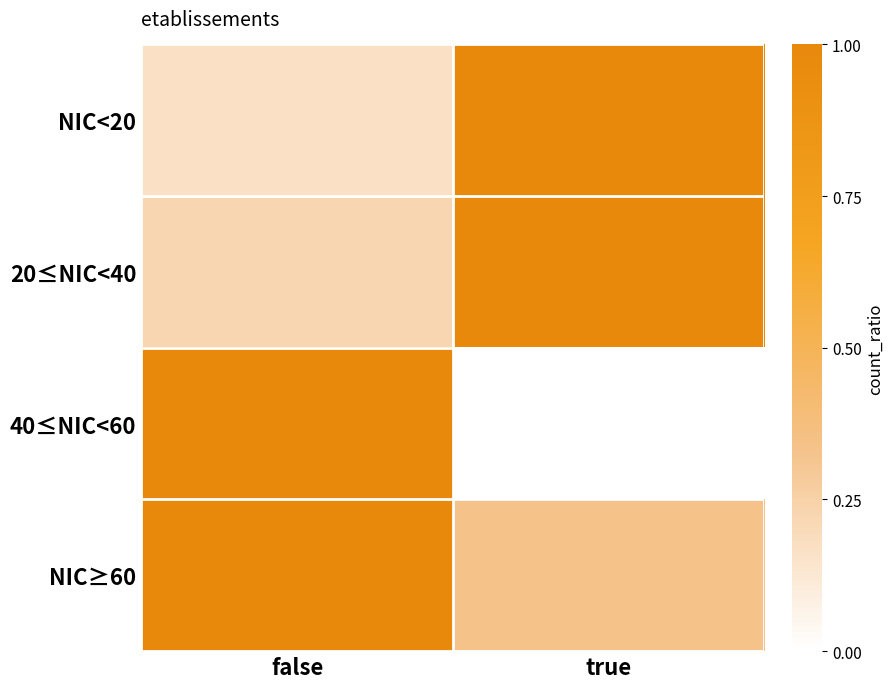

What is the total value across all series at false?

2.4